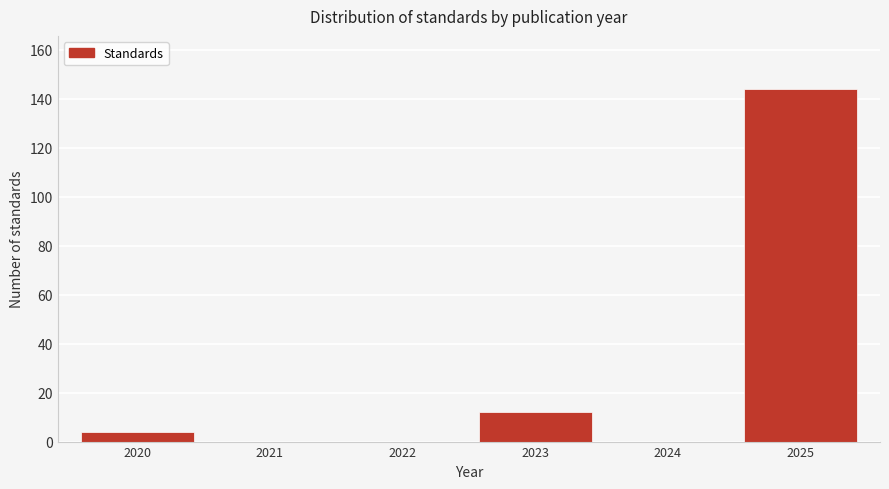

Reading left to right, transcribe all the data shown in this chart.

2020=4	2021=0	2022=0	2023=12	2024=0	2025=144